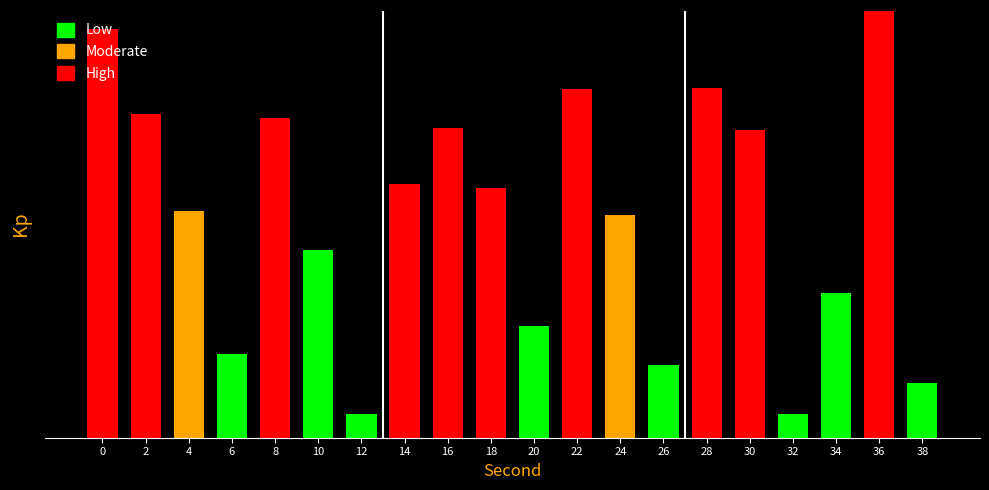

Does the chart contain any negative values?

No